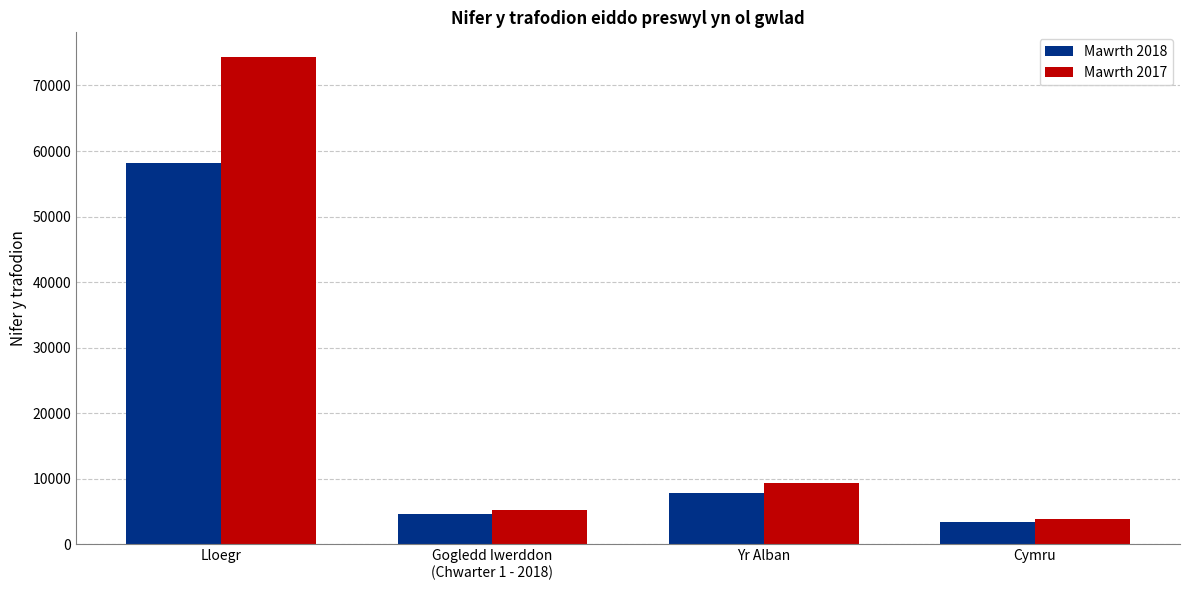

Reading right to left, what are all the values shown in this chart?

Mawrth 2018: 3368	7861	4545	58203
Mawrth 2017: 3909	9364	5187	74386